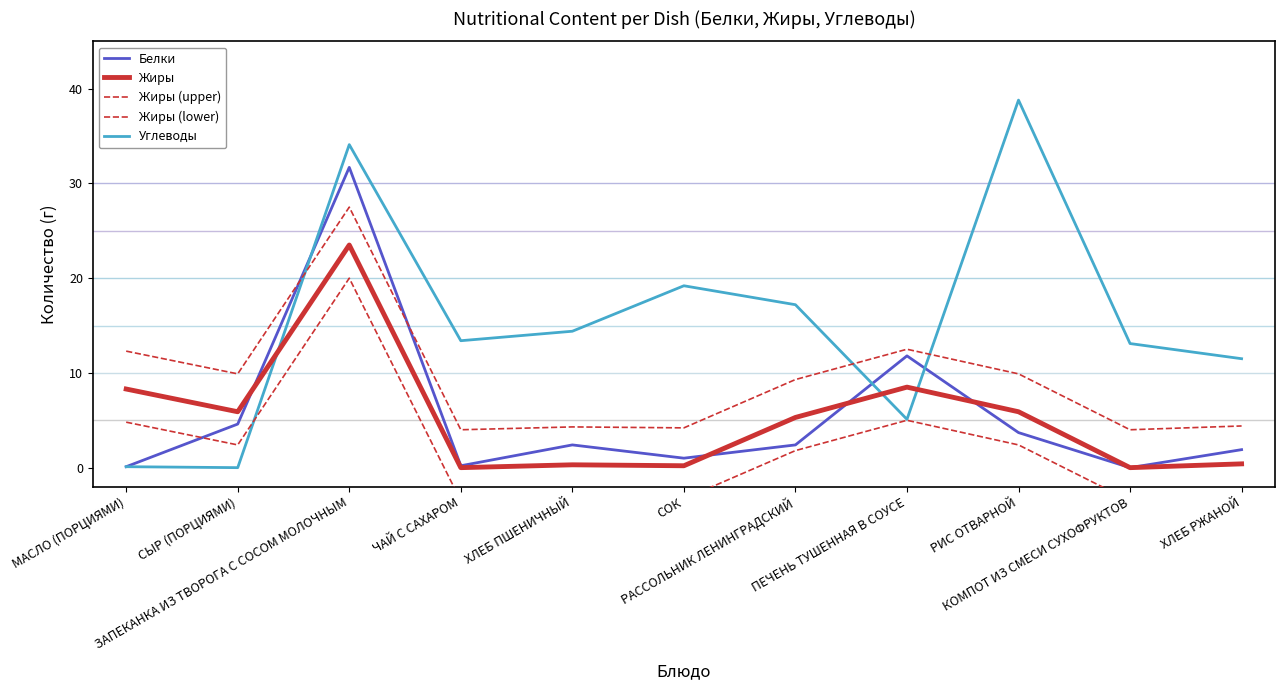

The value of Белки at ЧАЙ С САХАРОМ is 0.1. True or false?

False